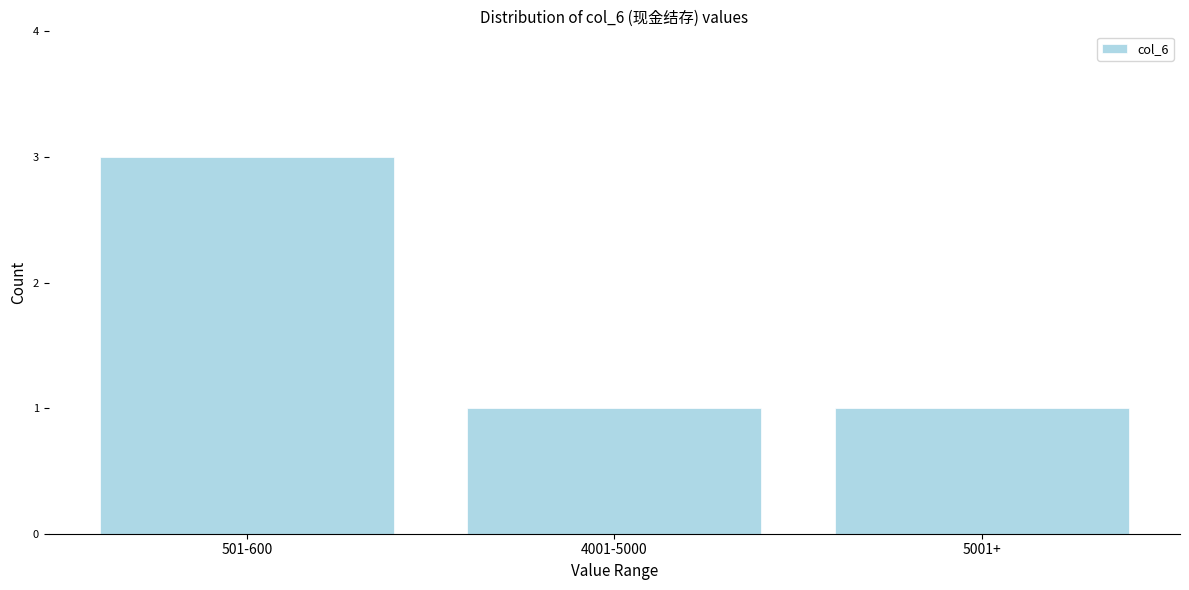

Reading left to right, extract all data points from this chart.

3	1	1